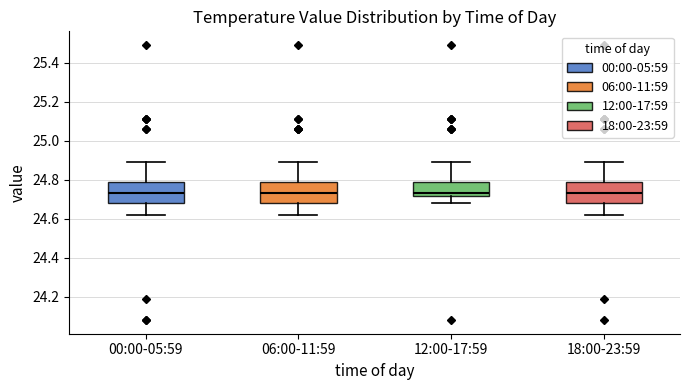

Where does the lower whisker of the box for 12:00-17:59 end on the y-axis? The values are not printed on the chart, so give them approximately, as read against the axis.

24.68